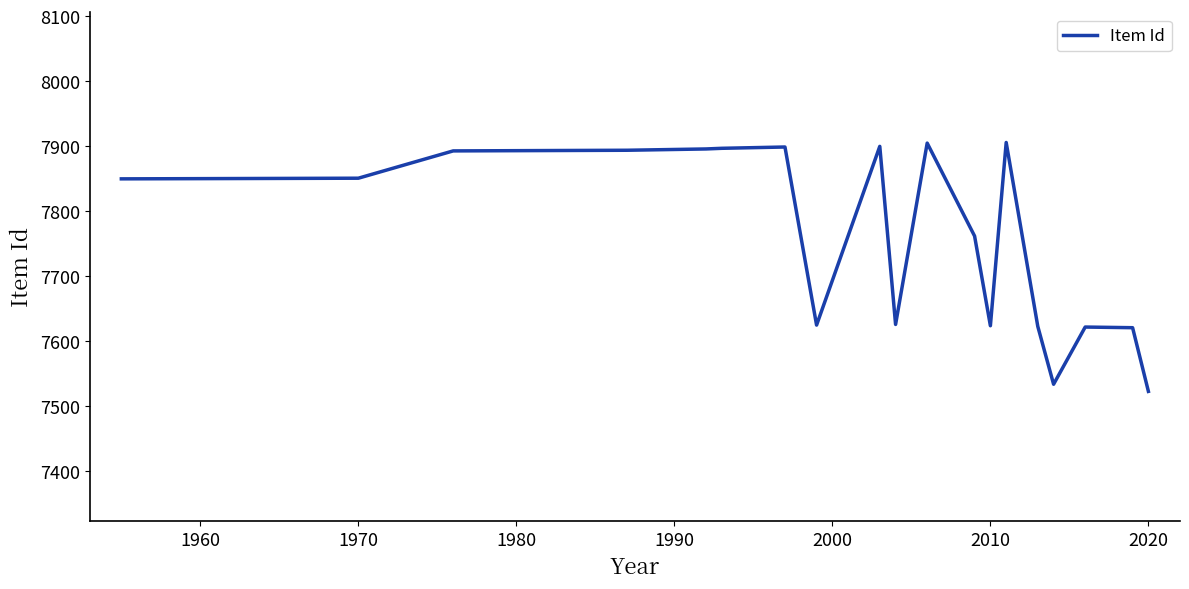

What is the greatest value displayed?

7906